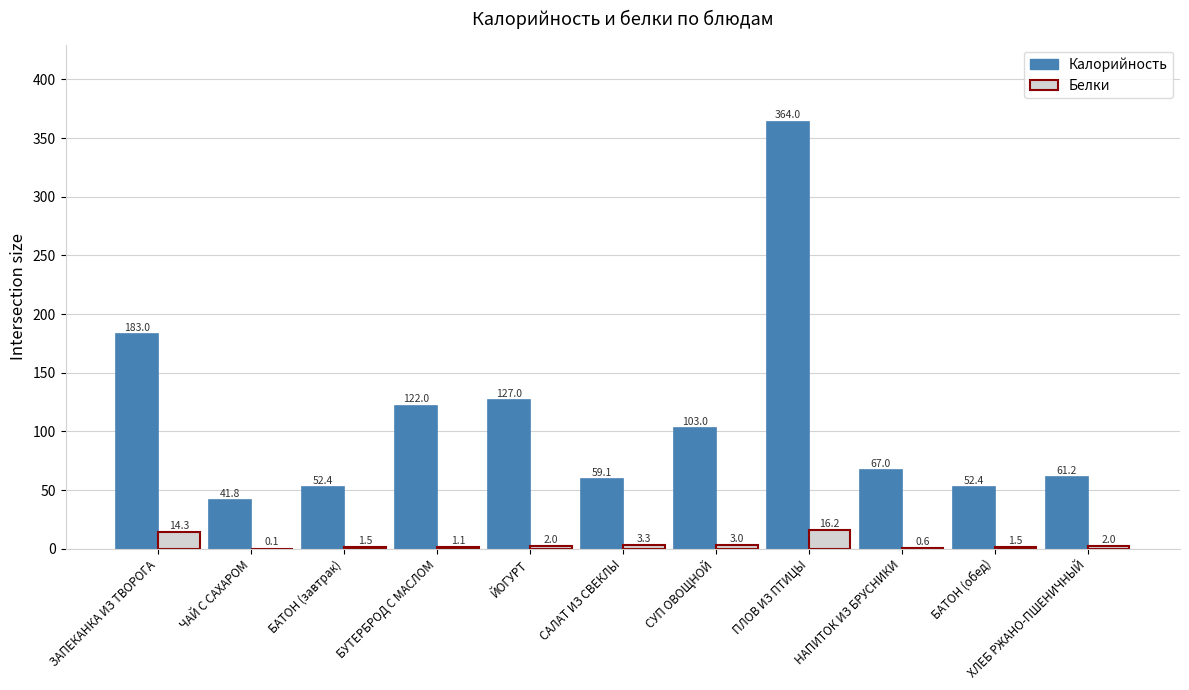

Which series changed the most between ЧАЙ С САХАРОМ and САЛАТ ИЗ СВЕКЛЫ?

Калорийность